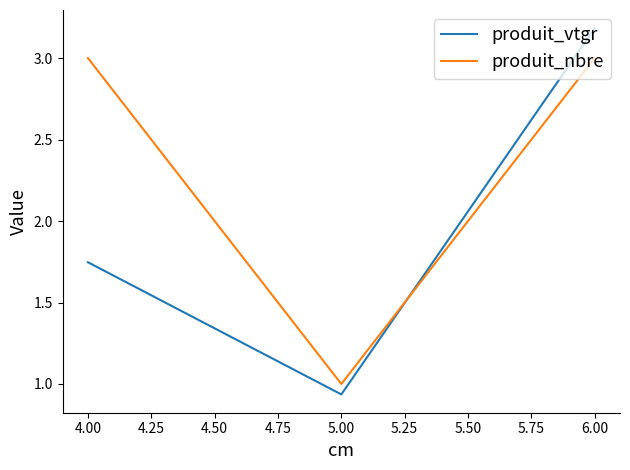

What value does the produit_nbre series have at 4.00?

3.0